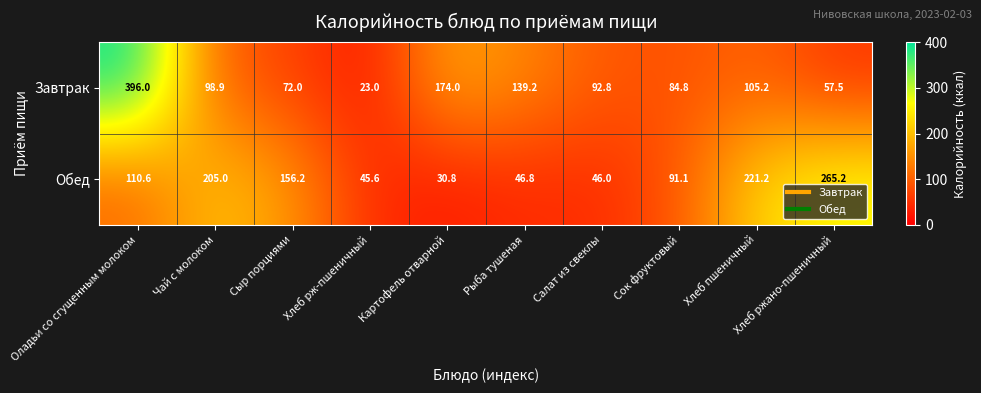

At which label does Обед first exceed 110?

Оладьи со сгущенным молоком